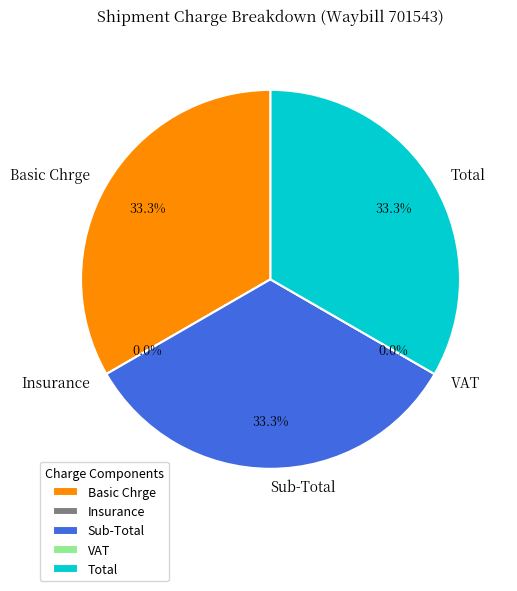

Combined, what portion of the pie is Total and Basic Chrge?

66.7%